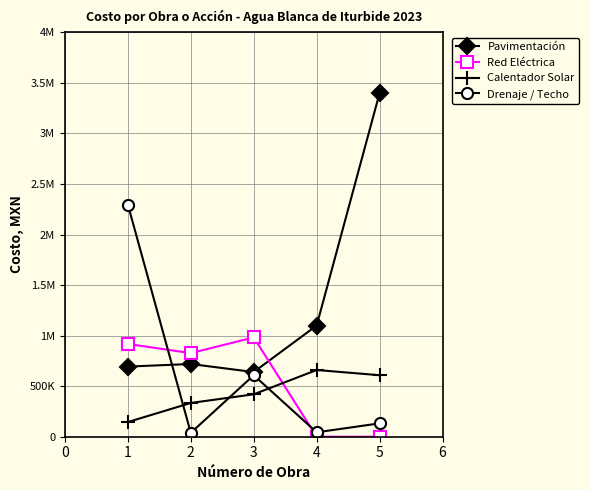

What are all the series names shown in the legend?

Pavimentación, Red Eléctrica, Calentador Solar, Drenaje / Techo